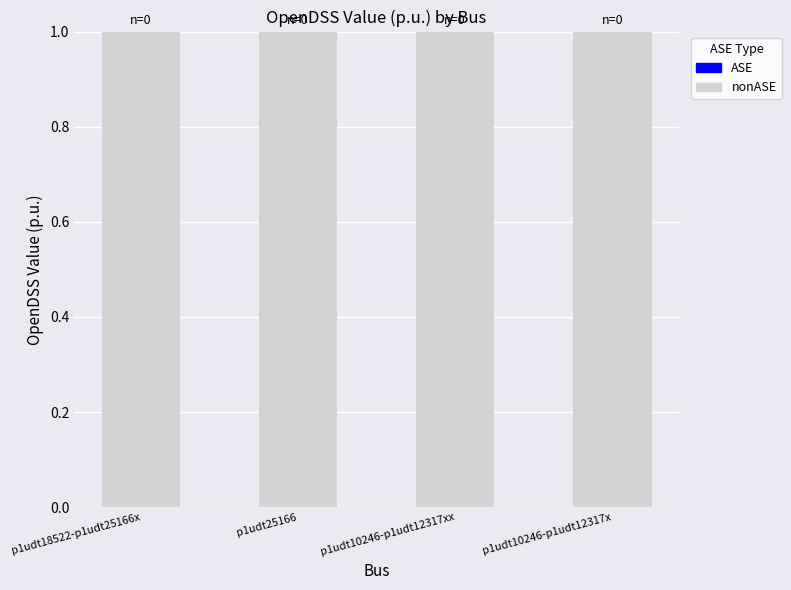

Reading left to right, transcribe all the data shown in this chart.

nonASE: p1udt18522-p1udt25166x=1	p1udt25166=1	p1udt10246-p1udt12317xx=1	p1udt10246-p1udt12317x=1
ASE: p1udt18522-p1udt25166x=0	p1udt25166=0	p1udt10246-p1udt12317xx=0	p1udt10246-p1udt12317x=0